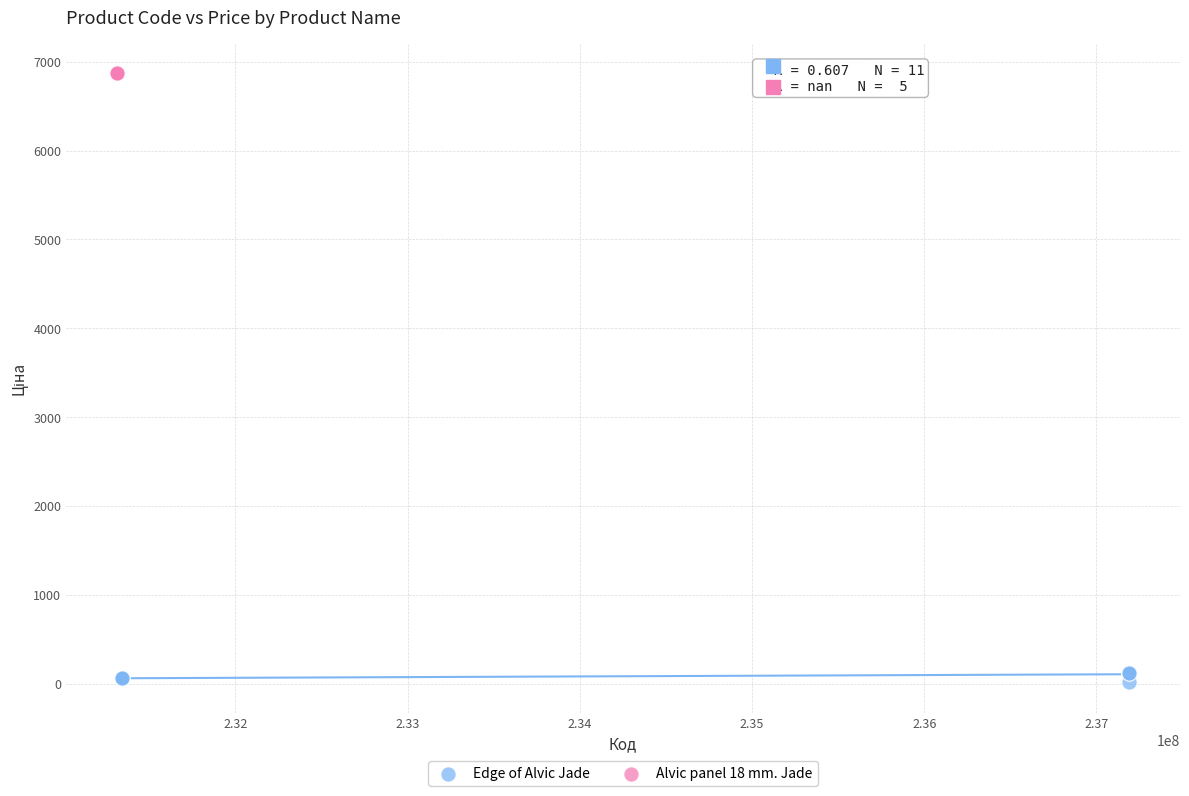

Which series contains the lowest Y value?

Edge of Alvic Jade